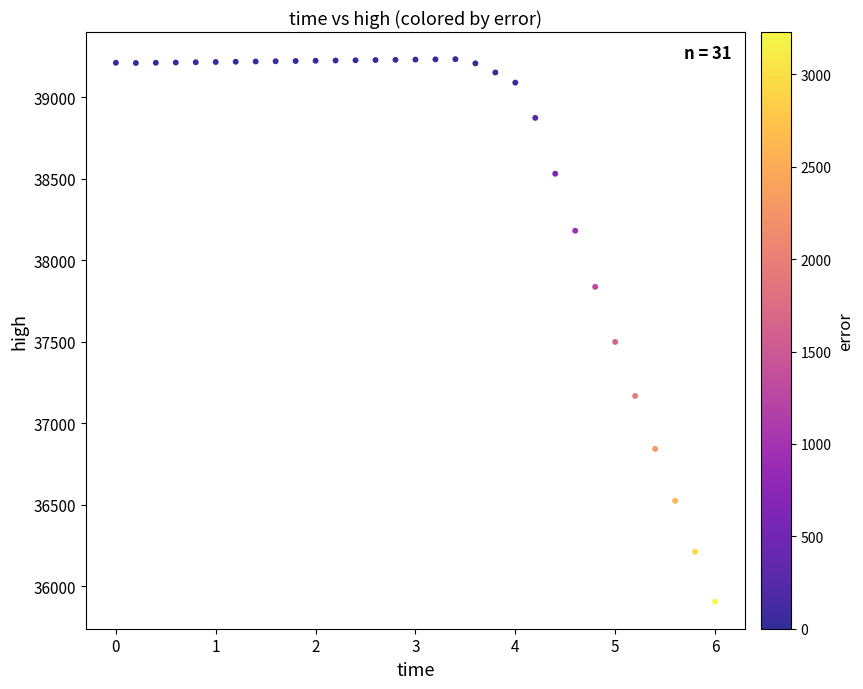

What Y value in the scatter plot is closest to 37570?

37499.2